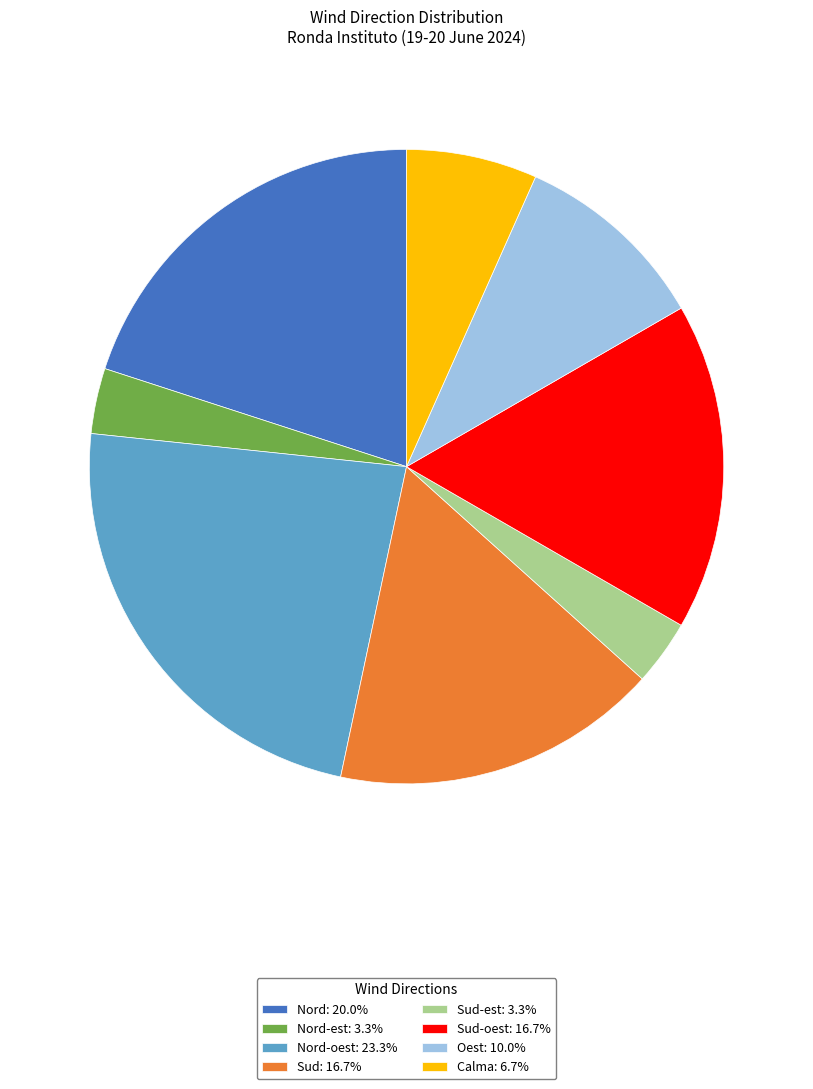

Does Sud-est: 3.3% account for over 50% of the chart?

No